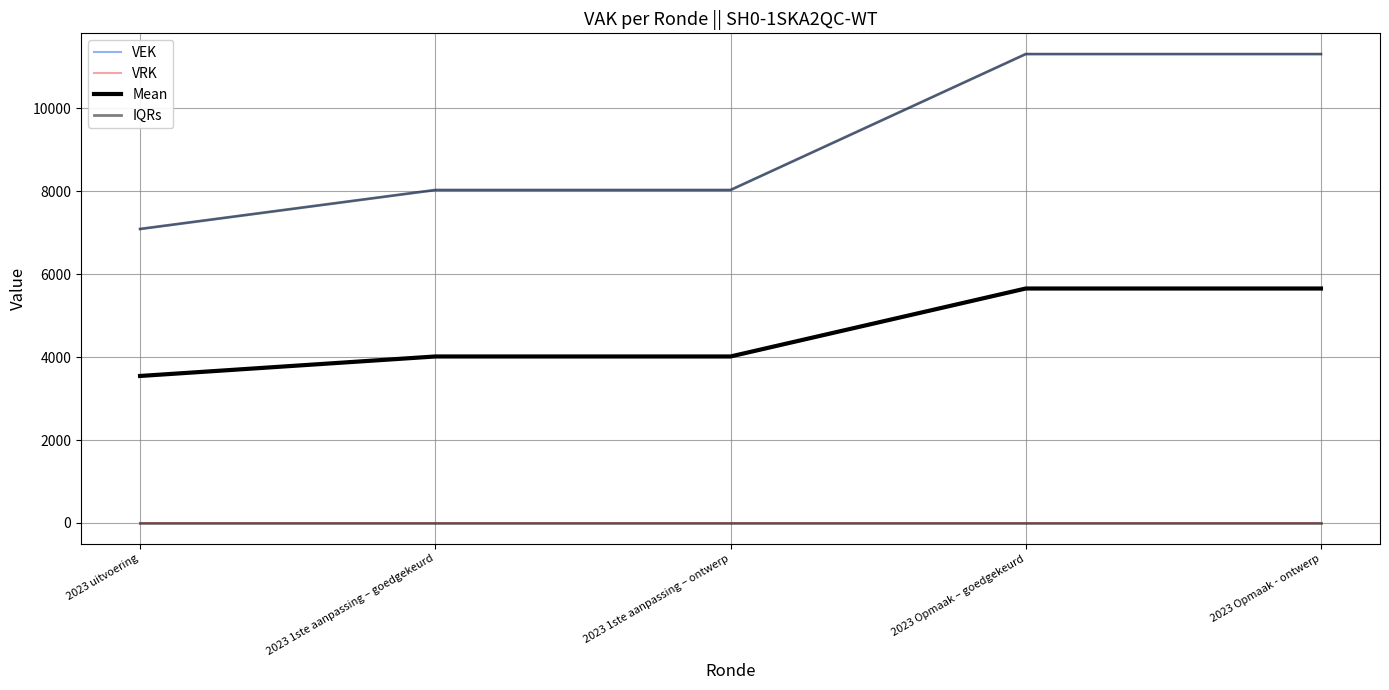

At which label is IQRs closest to 9198?

2023 1ste aanpassing – goedgekeurd